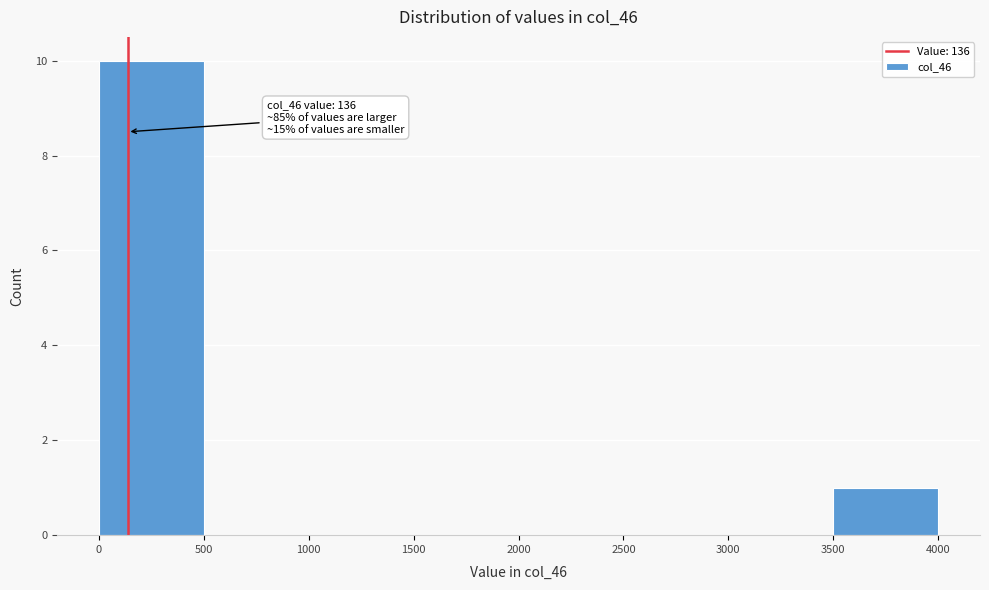

Which range on the x-axis has the tallest bar?

0 to 500